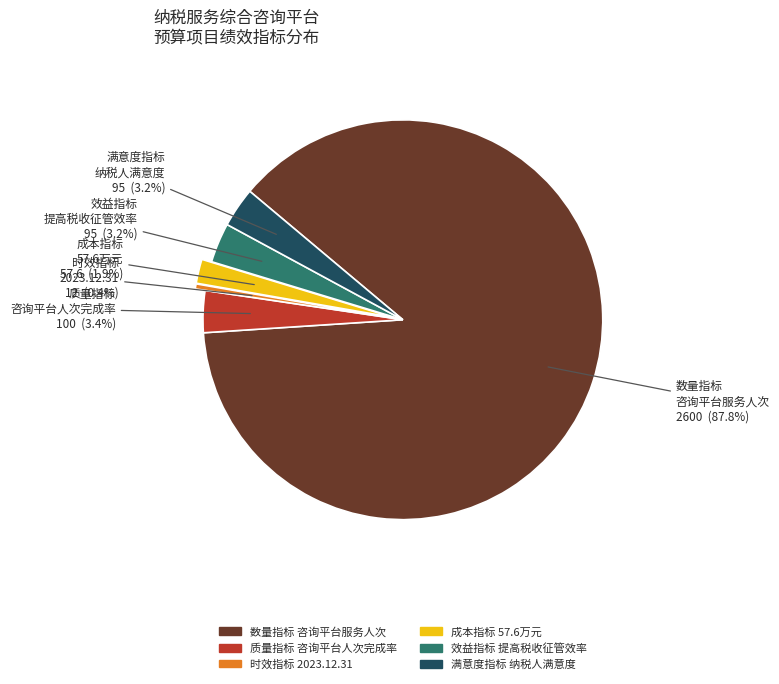

Combined, do 成本指标 57.6万元 and 满意度指标 纳税人满意度 account for over 50%?

No